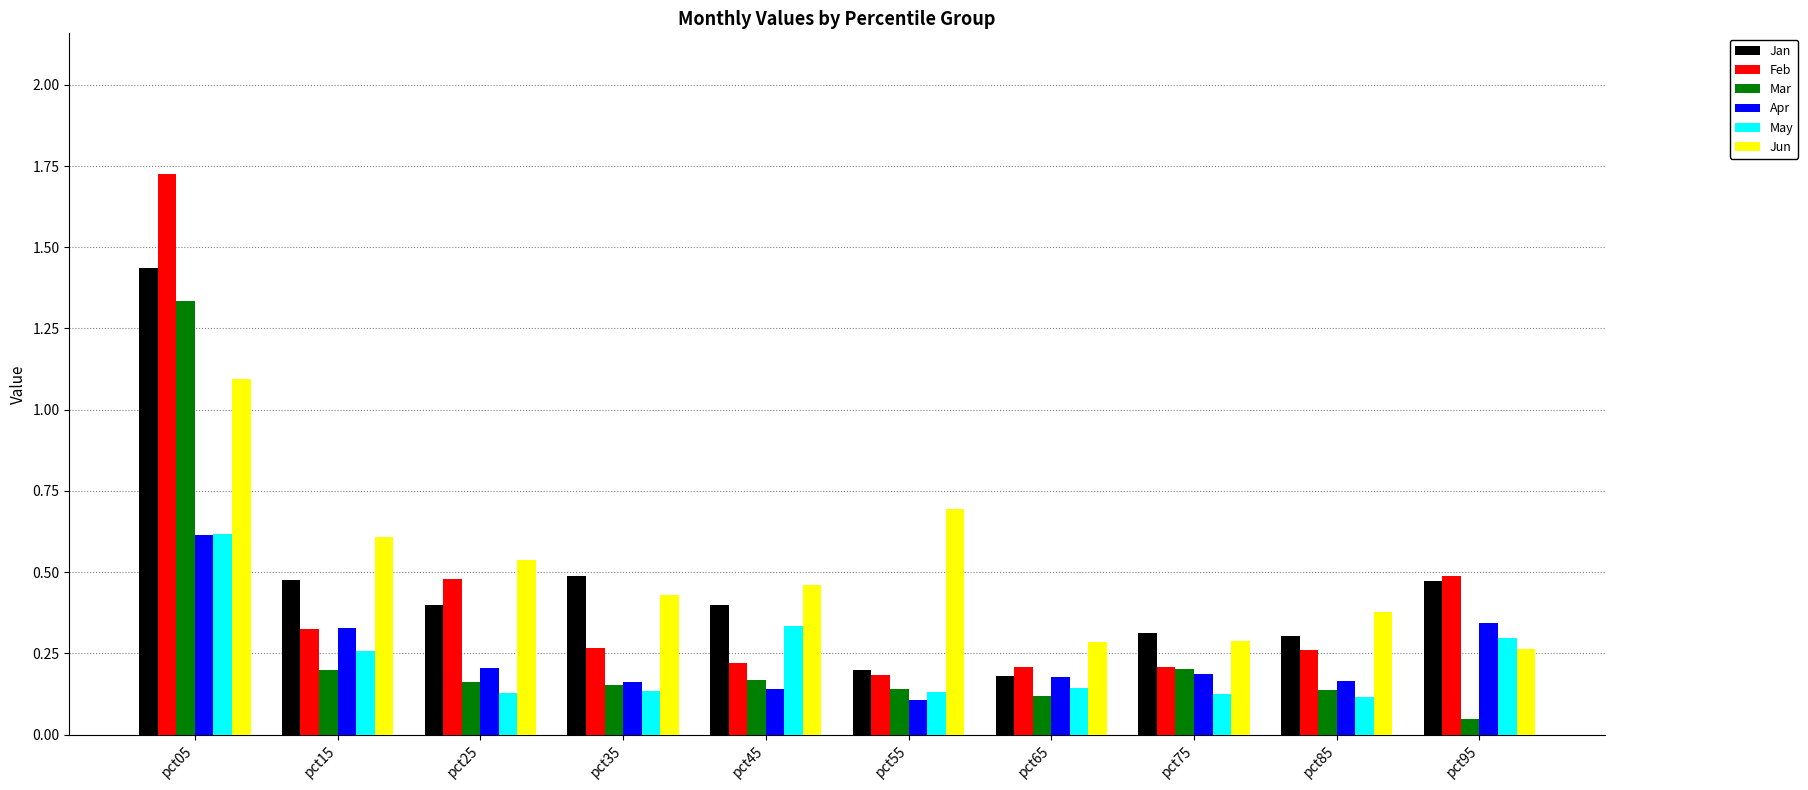

What is the sum of all May values?

2.3